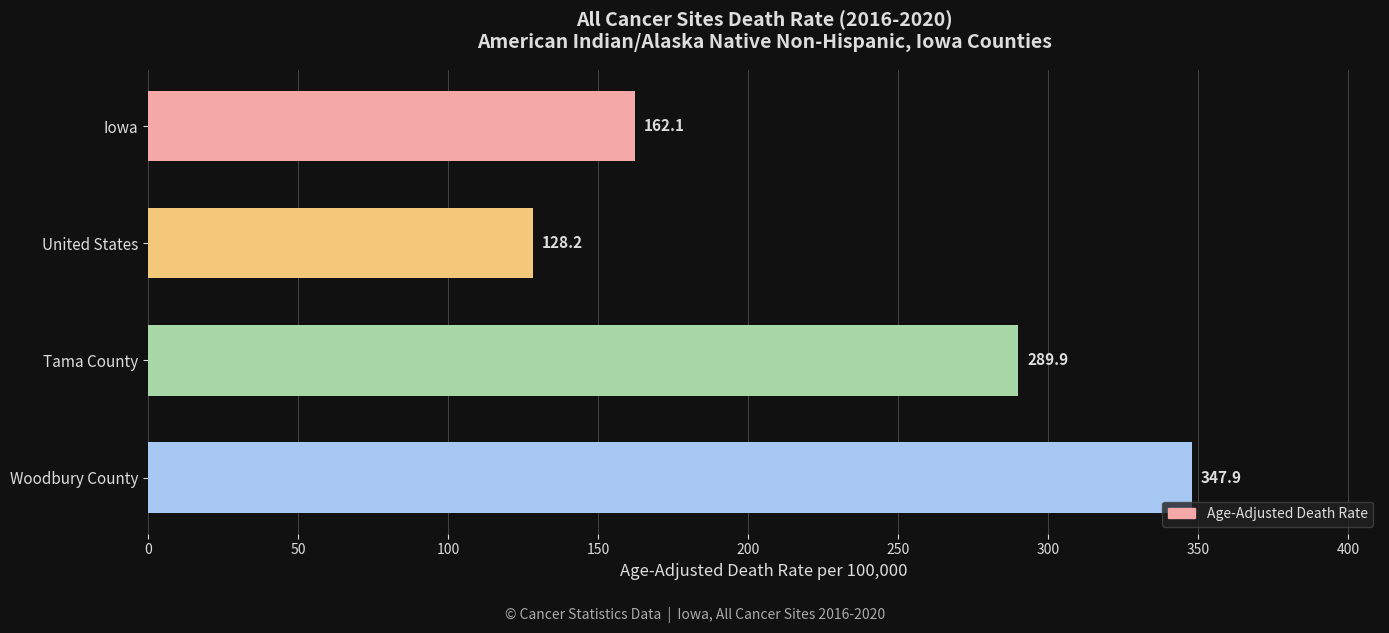

Which label corresponds to the smallest value in the chart?

United States